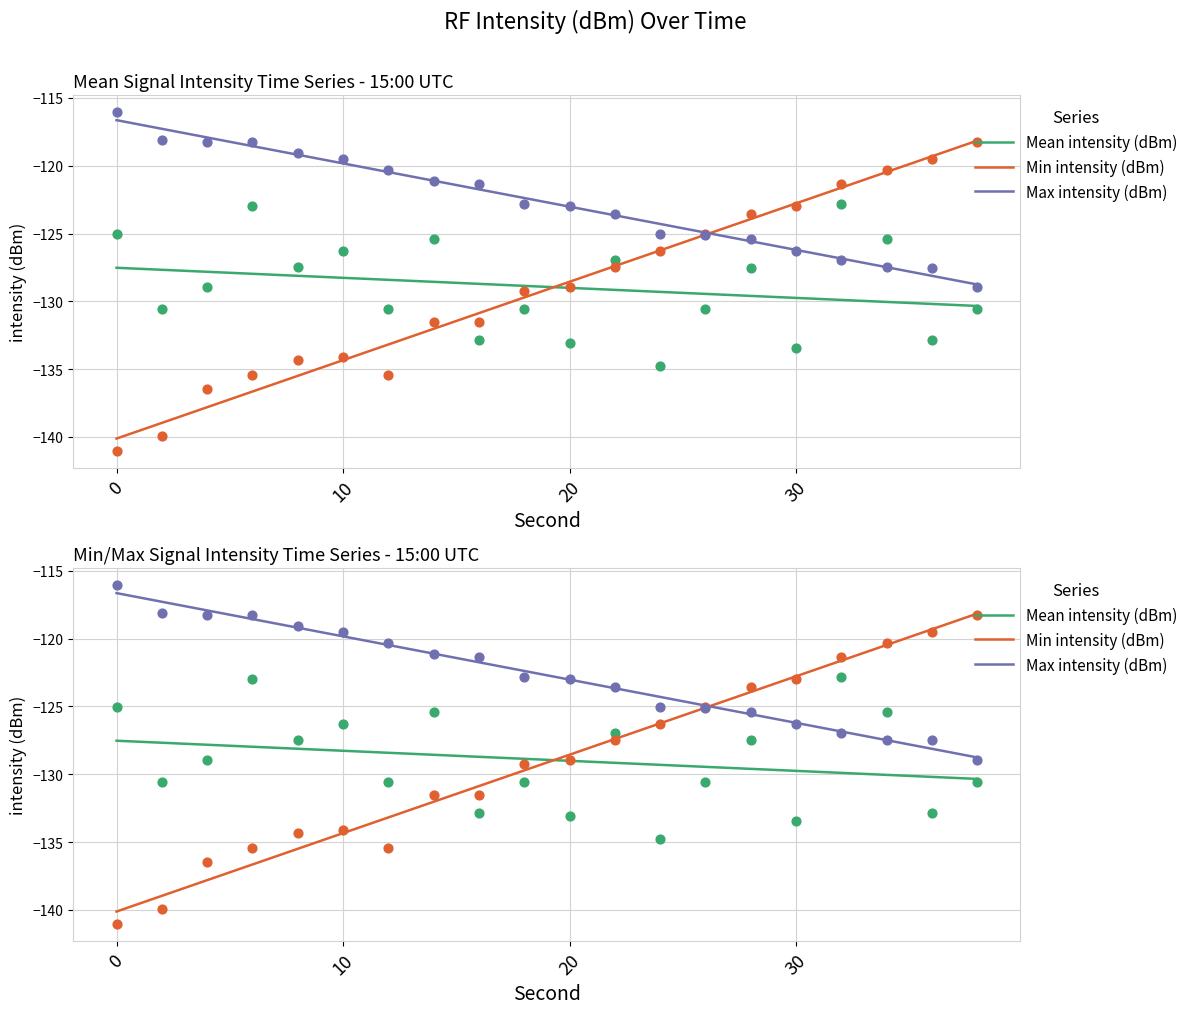

Which series contains the highest Y value?

Max intensity (dBm)